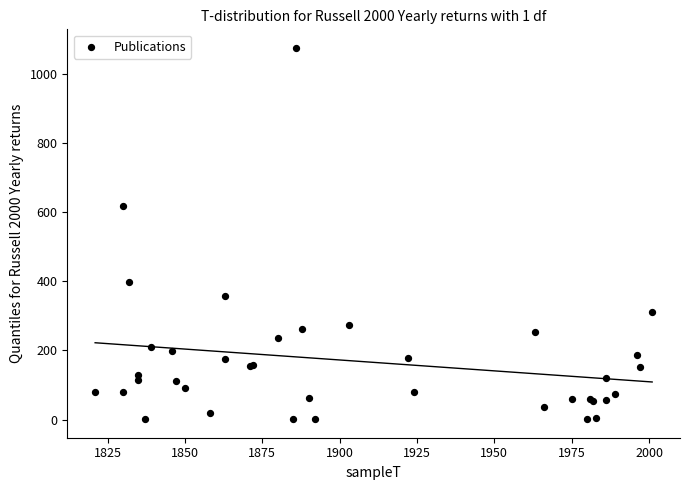

What Y value in the scatter plot is closest to 538?

617